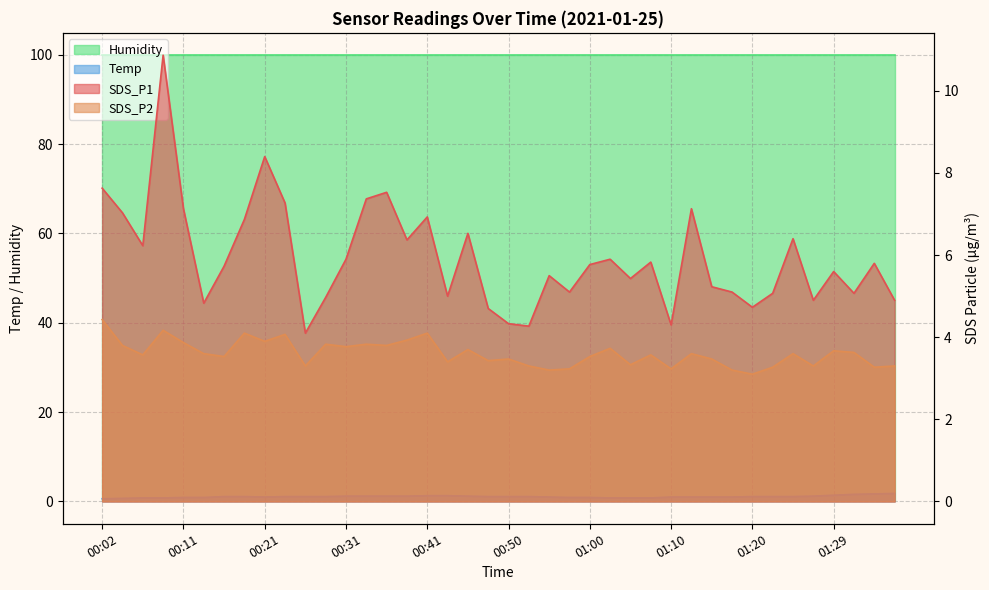

The SDS_P1 series shows 3.2 at 00:48. True or false?

False